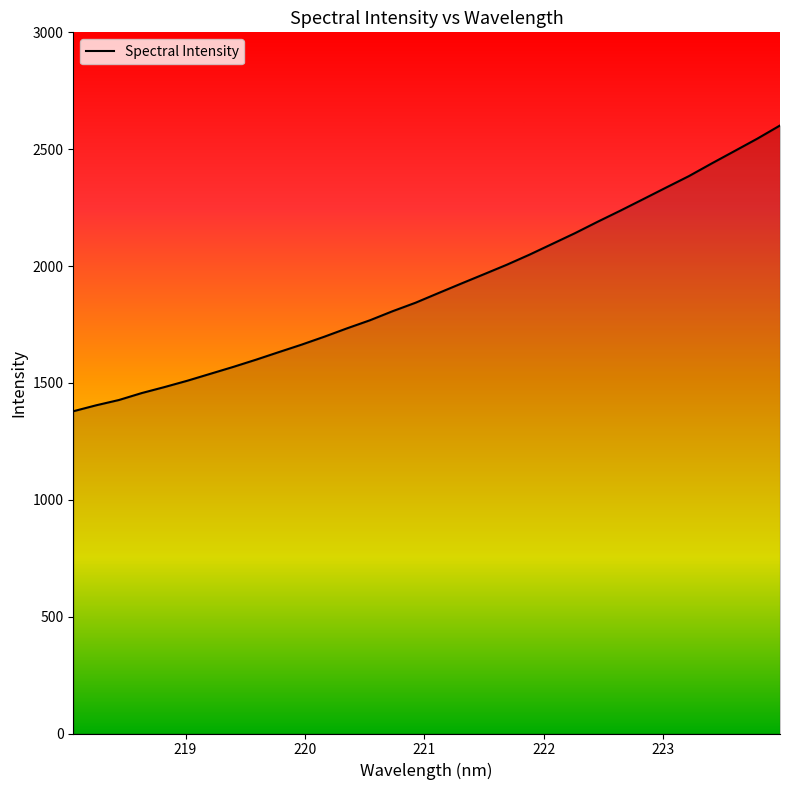

What is the maximum value shown in the chart?

2601.4